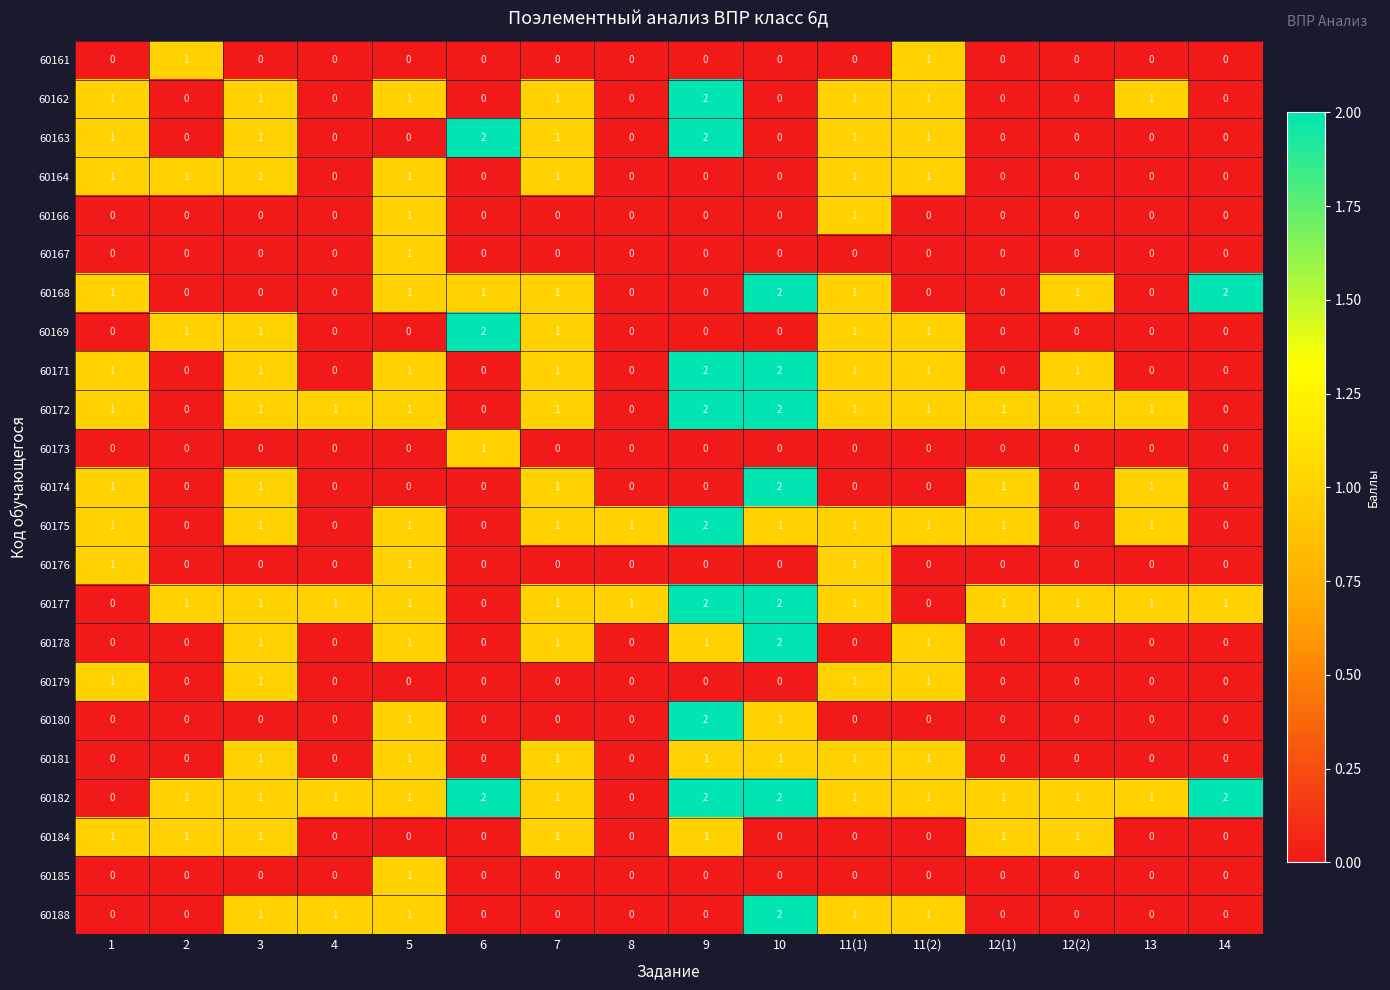

What is the sum of all 60171 values?

11